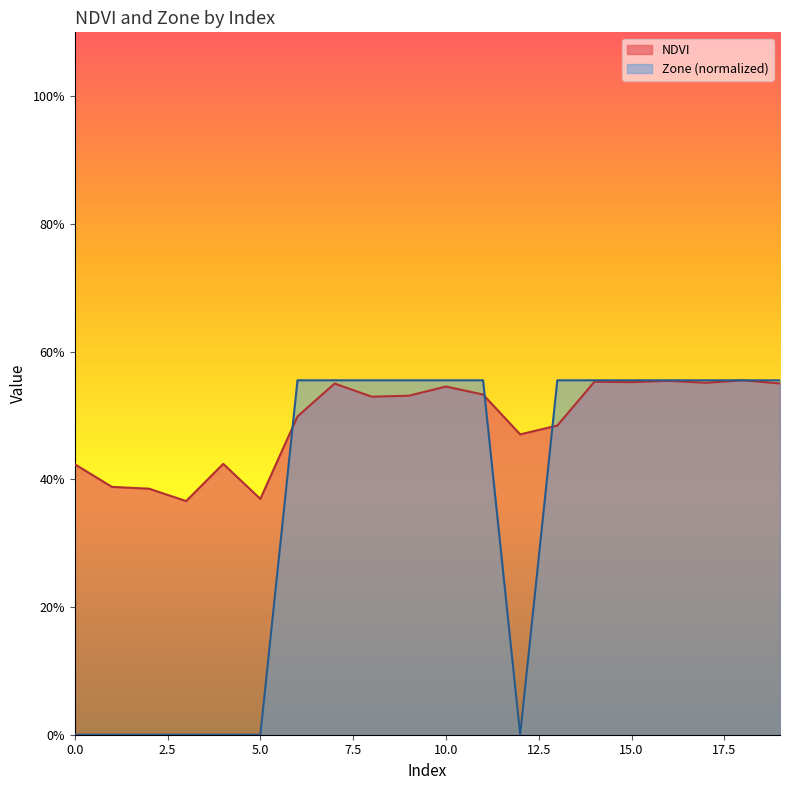

What is the total value across all series at 18?

1.1